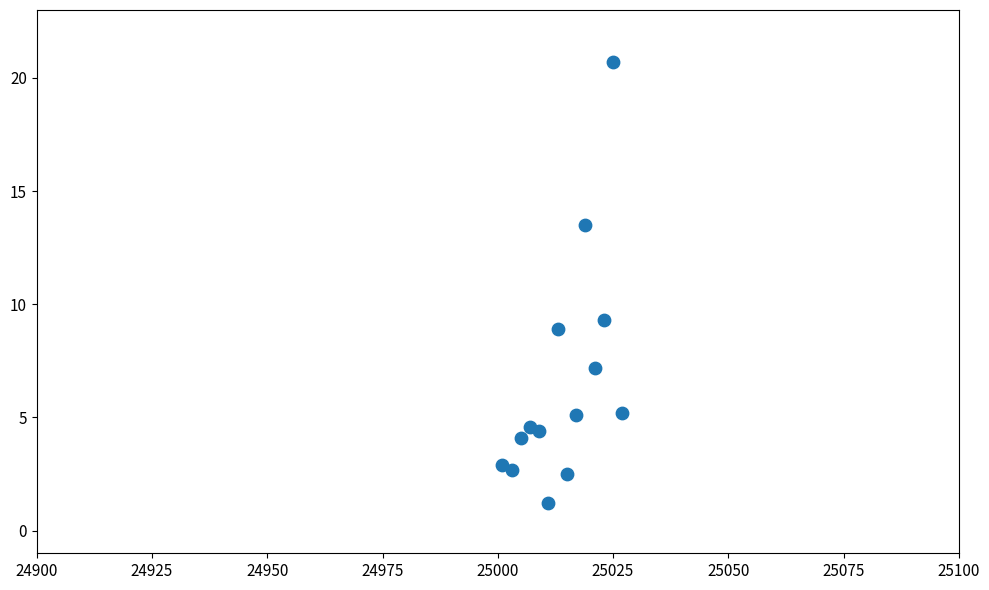

What is the range of X values (max minus min)?

26.0